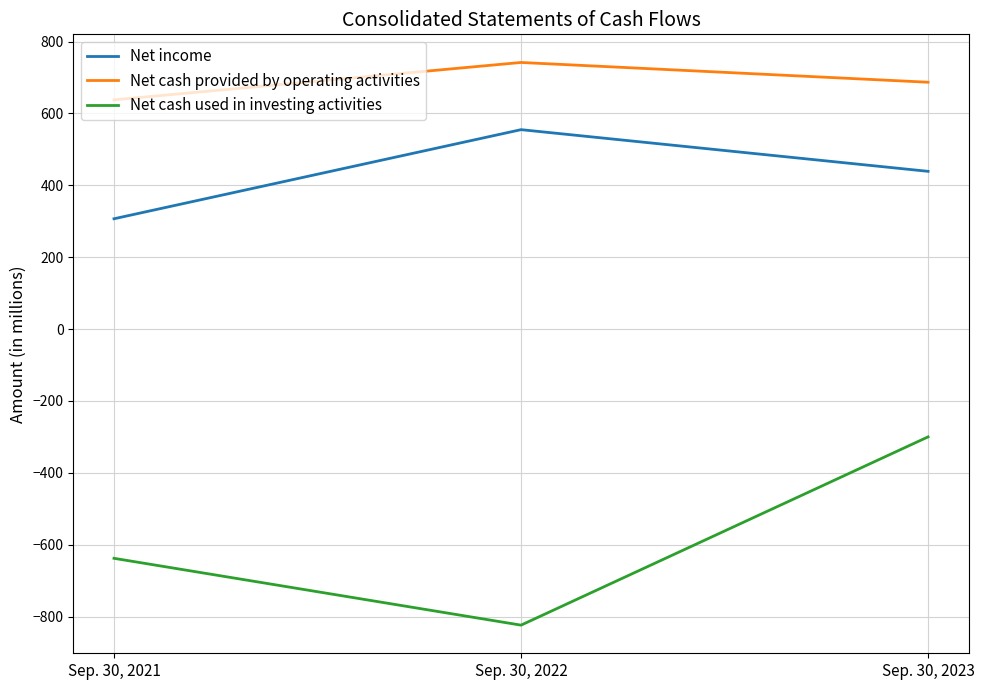

Does the chart have visible grid lines?

Yes